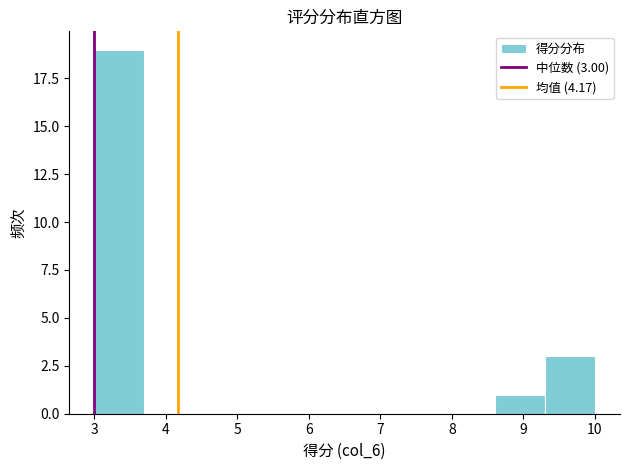

Over which range of the x-axis is the bar tallest?

3.0 to 3.7